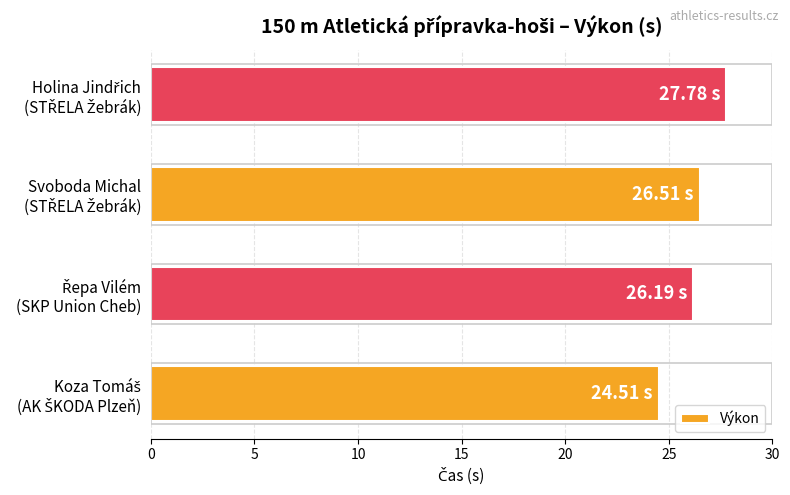

What is the difference between the second highest and minimum values?

2.0